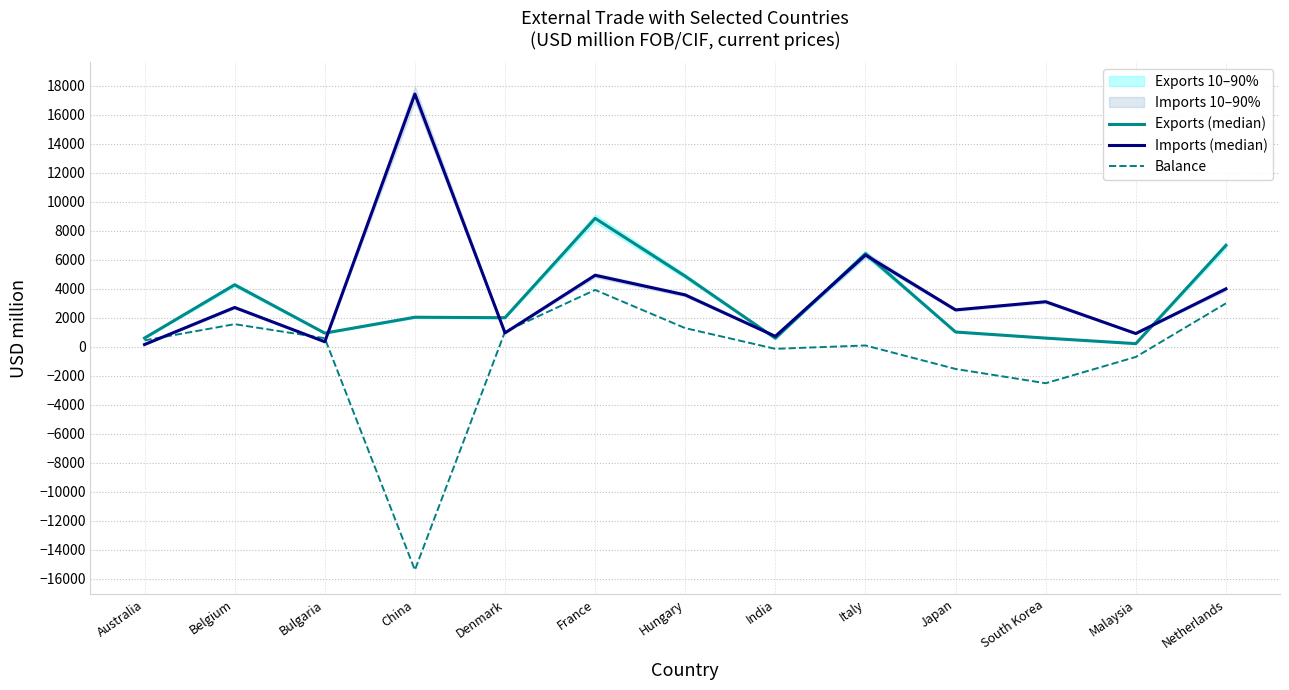

True or false: Exports (median) and Balance cross at least once.

False